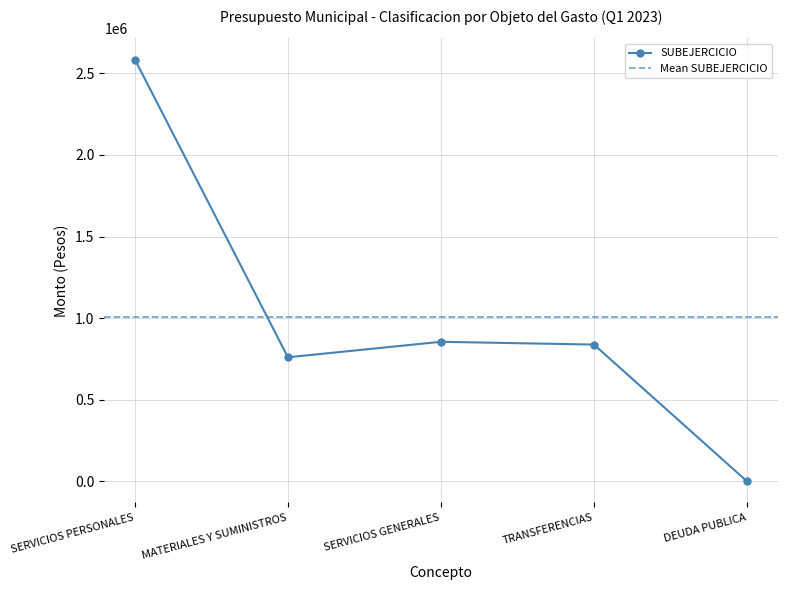

Is it true that SUBEJERCICIO equals 0.0 at DEUDA PUBLICA?

True